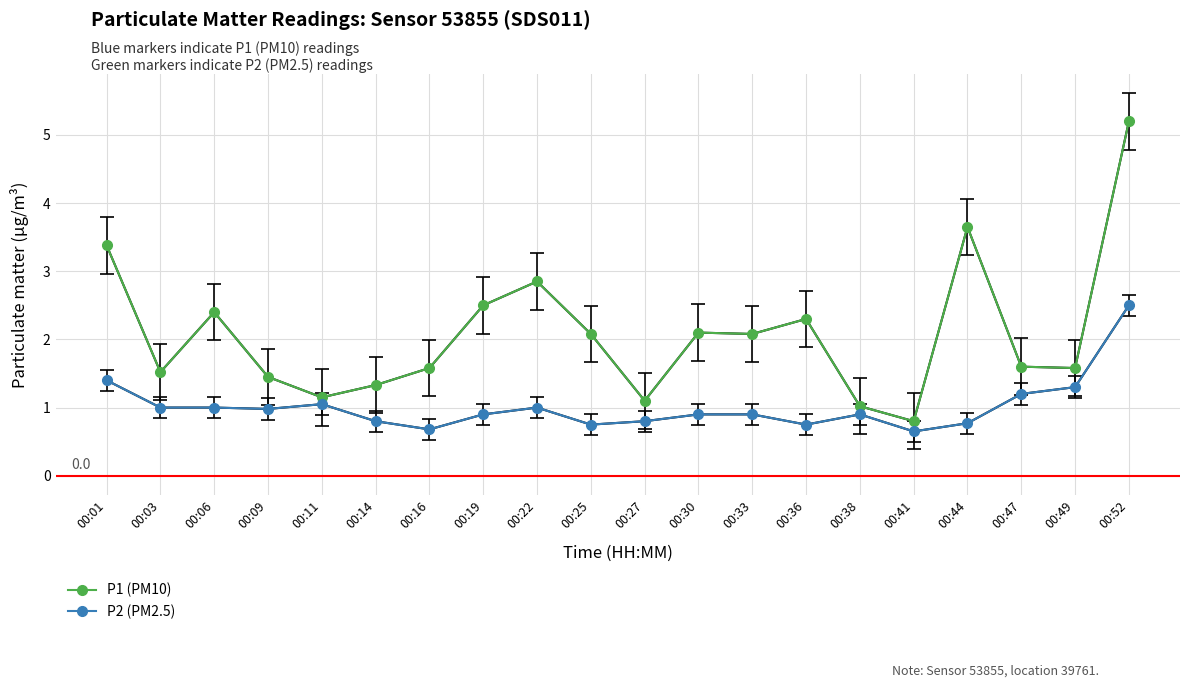

List the series in order of their peak value, lowest first.

P2 (PM2.5), P1 (PM10)